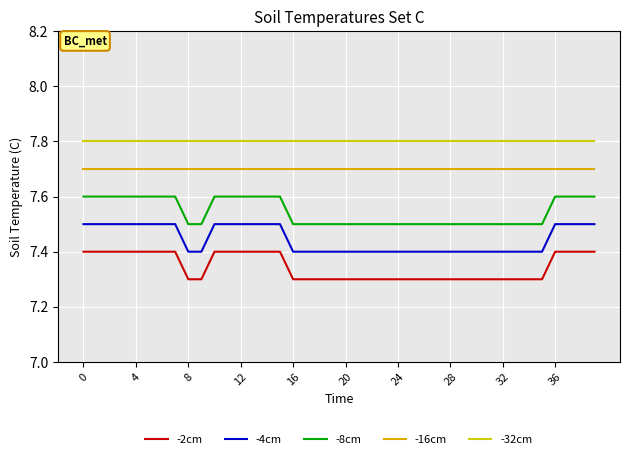

What is the label of the 12th point from the left?

11